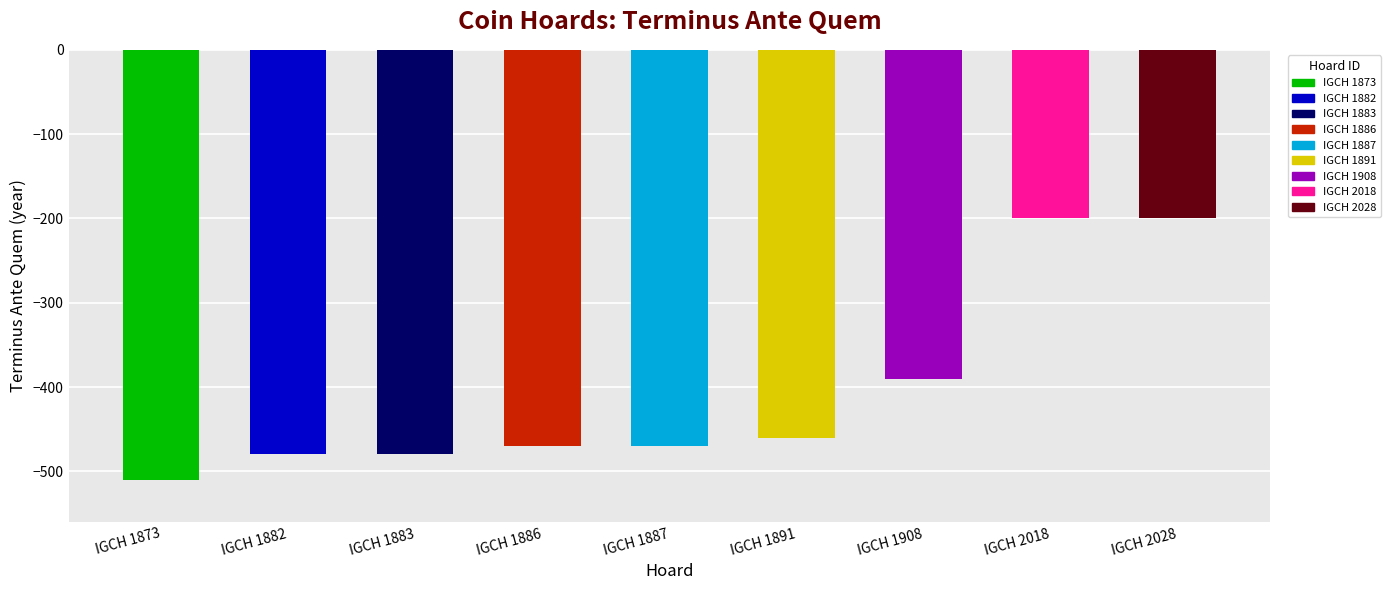

The value at IGCH 1873 is -104. True or false?

False